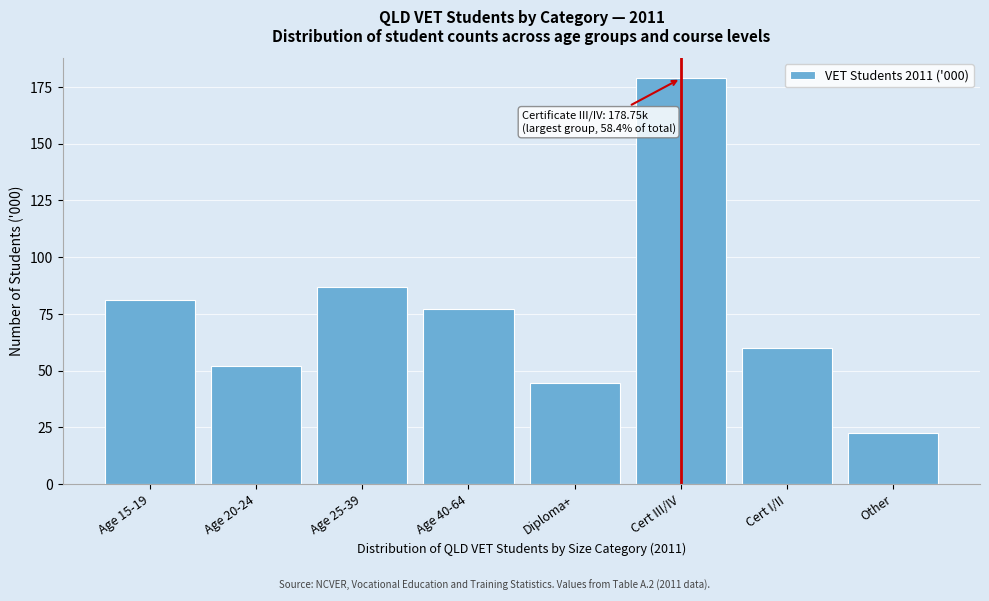

Reading right to left, list all the values displayed in this chart.

22.6	59.9	178.8	44.6	77.2	87.1	52.2	81.2